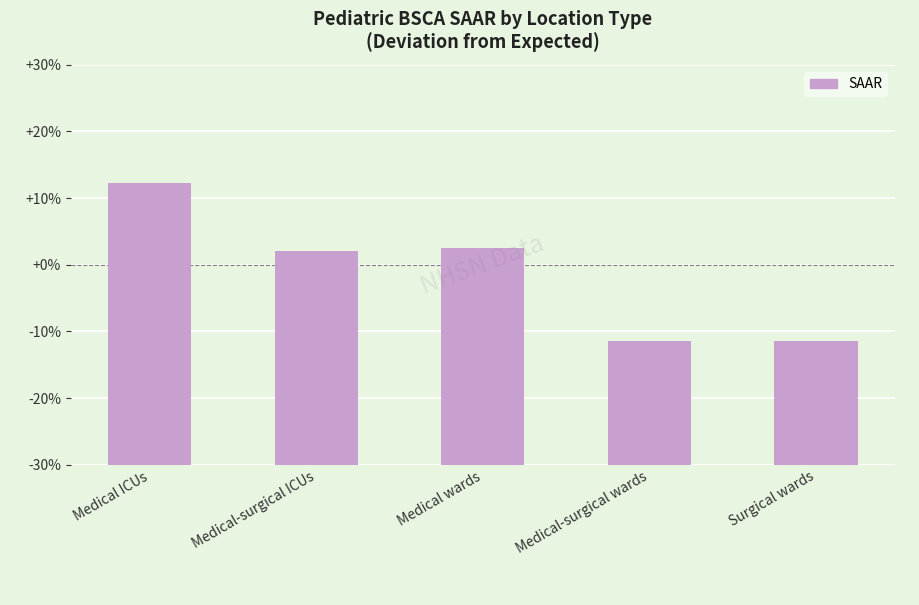

What is the difference between the values at Medical ICUs and Medical-surgical wards?

0.2